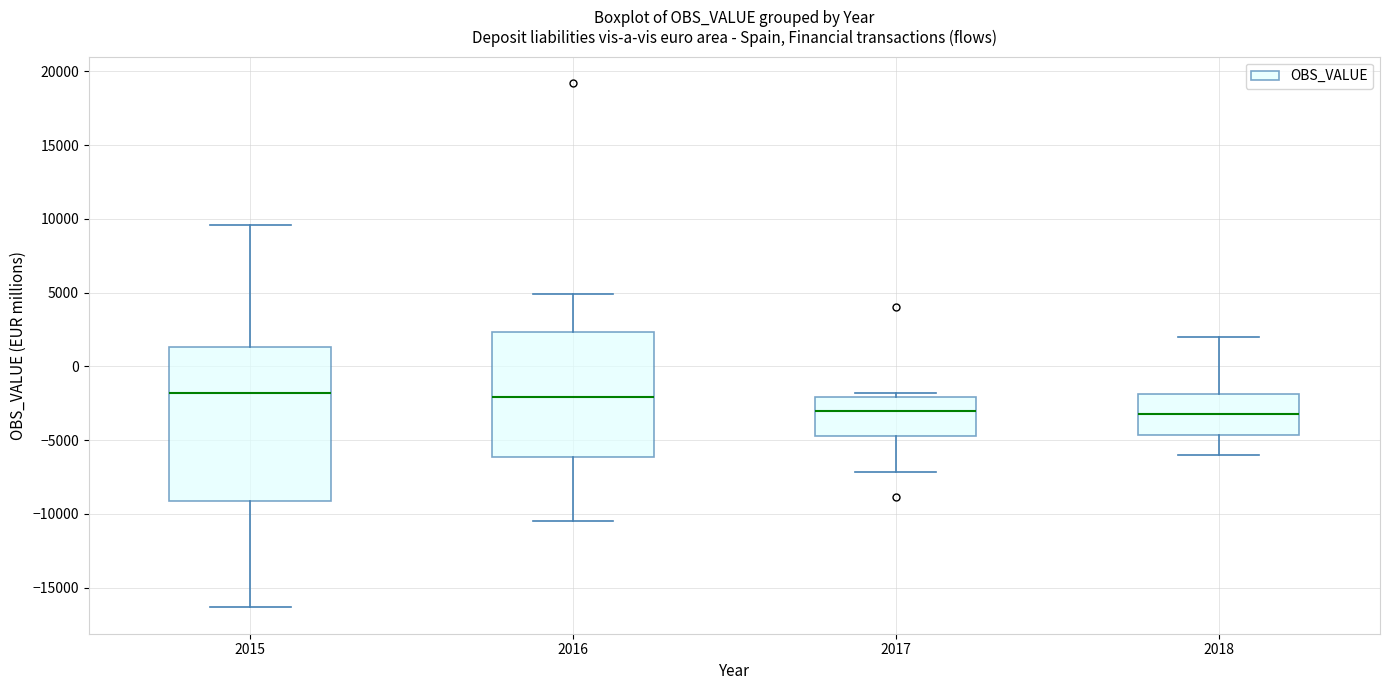

Reading left to right, transcribe this box plot: for each box, give where its median line is, the range the box spans, and where its two whiskers end, as read against the y-axis. The values are not printed on the chart, so give them approximately, as read against the axis.

2015: median -2000, box -9000 to 1500, whiskers -16500 to 9500
2016: median -2000, box -6000 to 2500, whiskers -10500 to 5000
2017: median -3000, box -4500 to -2000, whiskers -7000 to -2000 (just above the box's upper edge)
2018: median -3000, box -4500 to -2000, whiskers -6000 to 2000